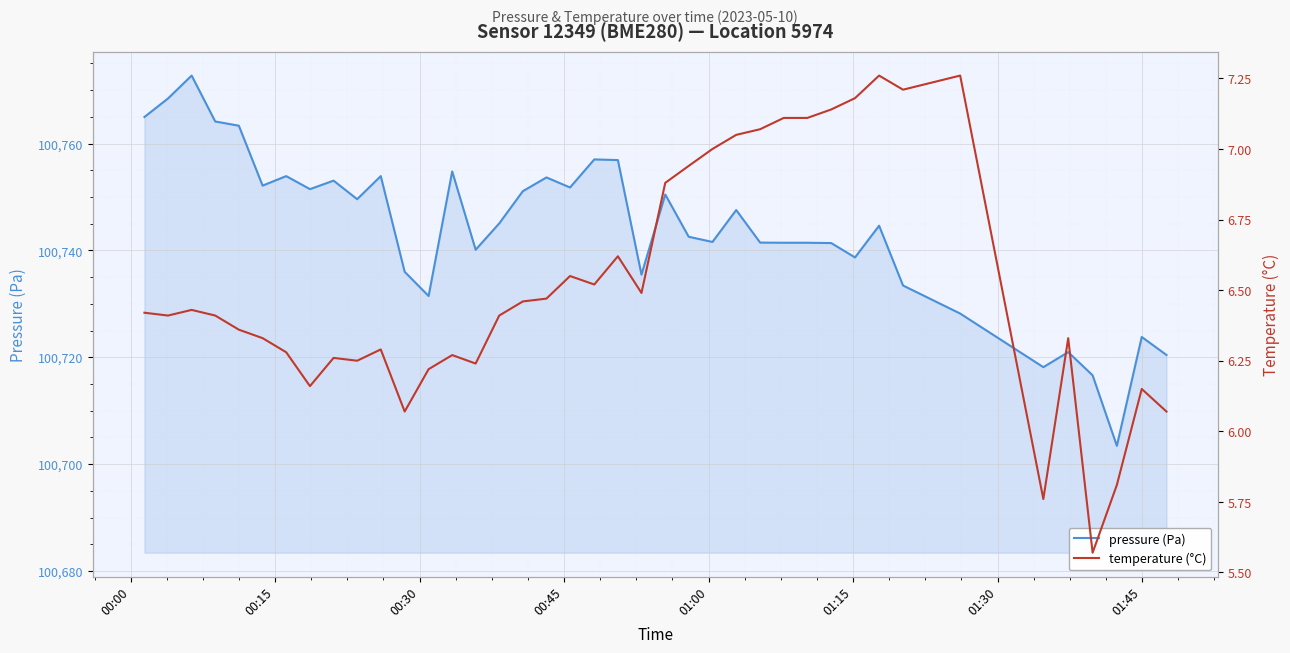

What is the minimum value for pressure (Pa)?

100703.4